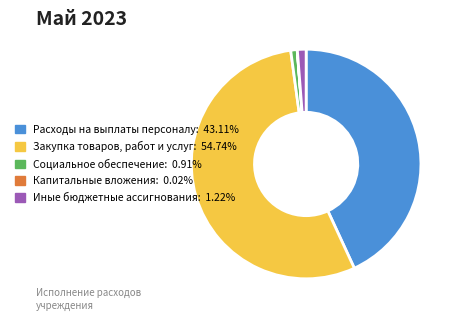

Approximately how many times larger is the value at Закупка товаров, работ и услуг compared to Социальное обеспечение?

60.5